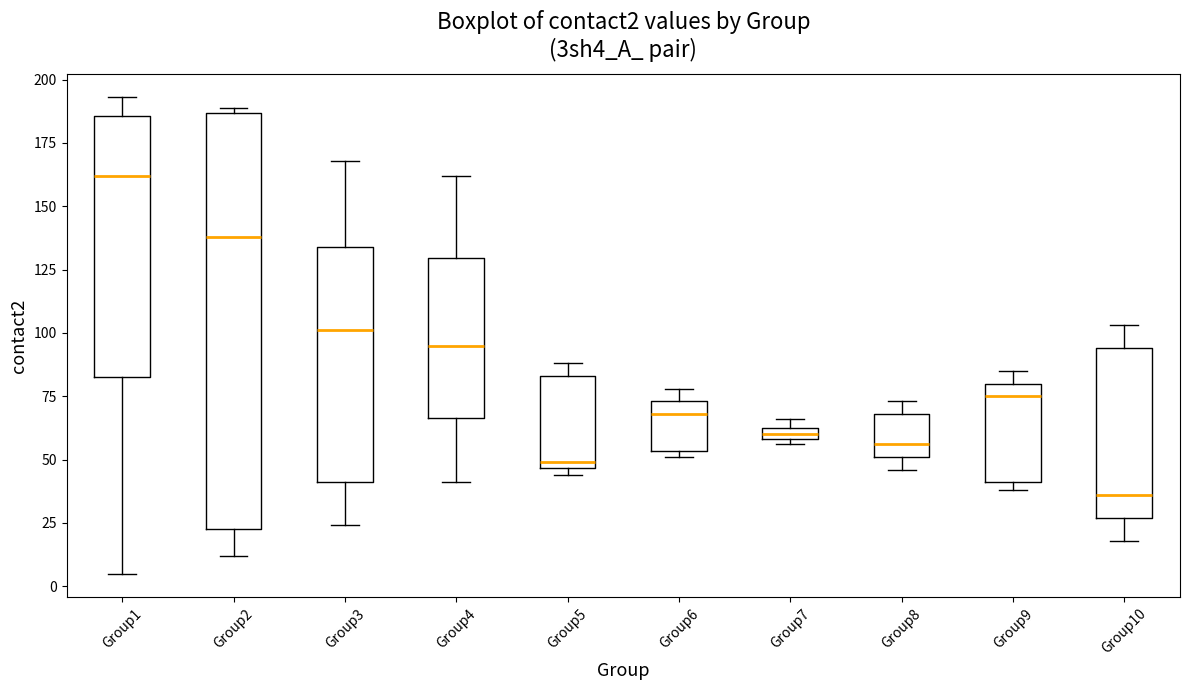

Comparing the boxes themselves (not the whiskers), which one is the tallest?

Group2